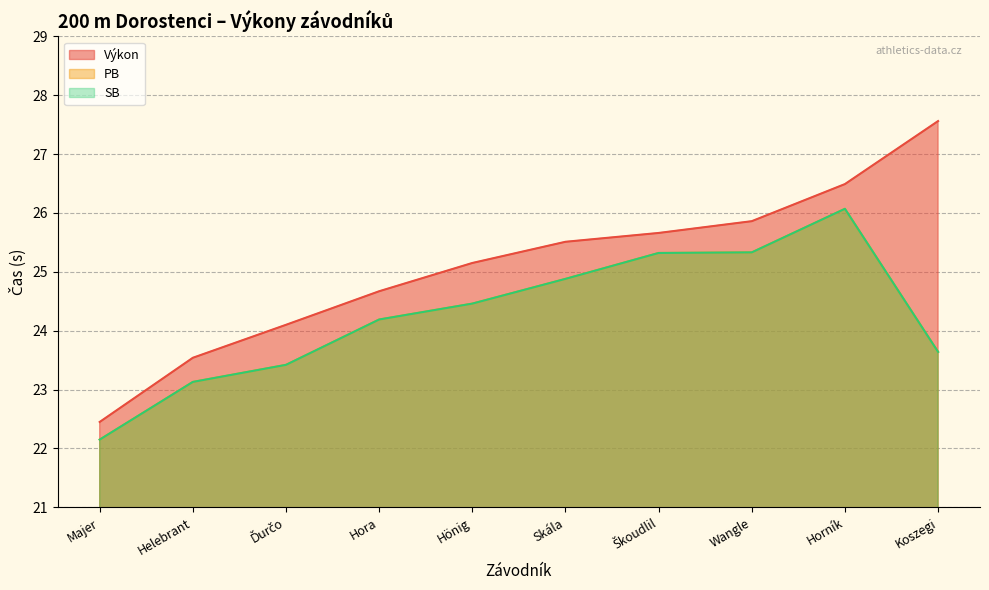

Which category has the highest value across all series?

Koszegi